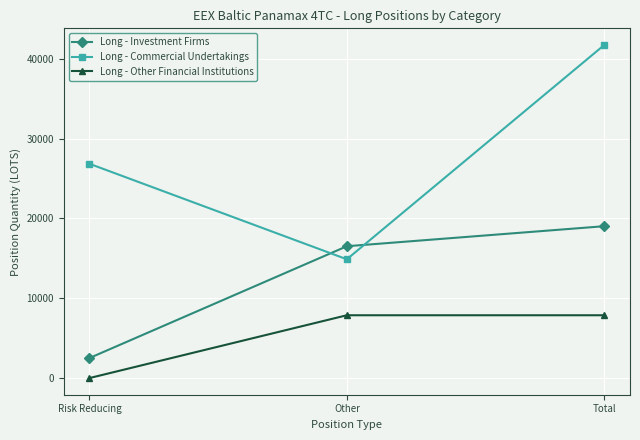

Which series has the largest total across all categories?

Long - Commercial Undertakings